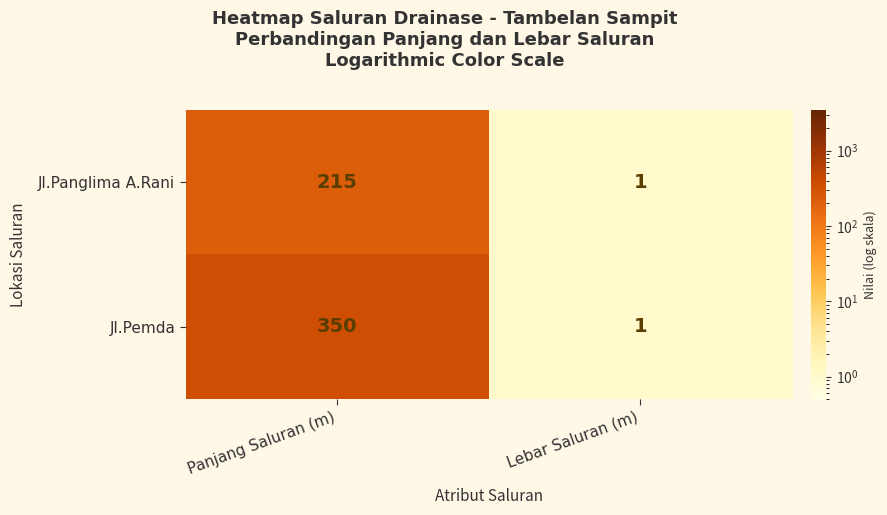

Which label corresponds to the smallest value in the chart?

Lebar Saluran (m)